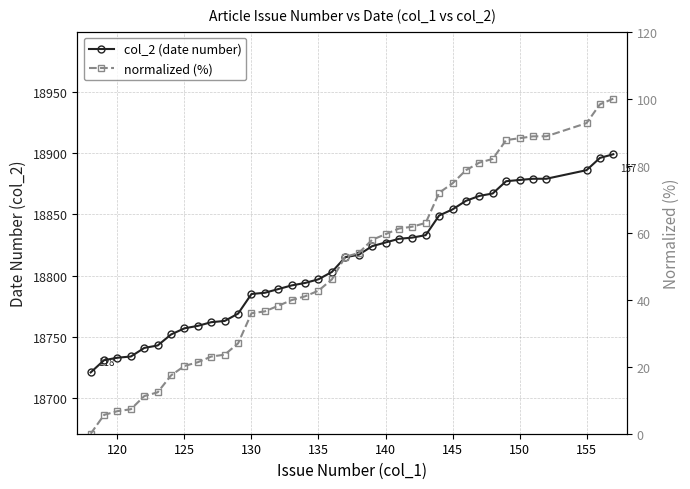

What is the value of the col_2 (date number) point at the 17th from the left?

18794.0